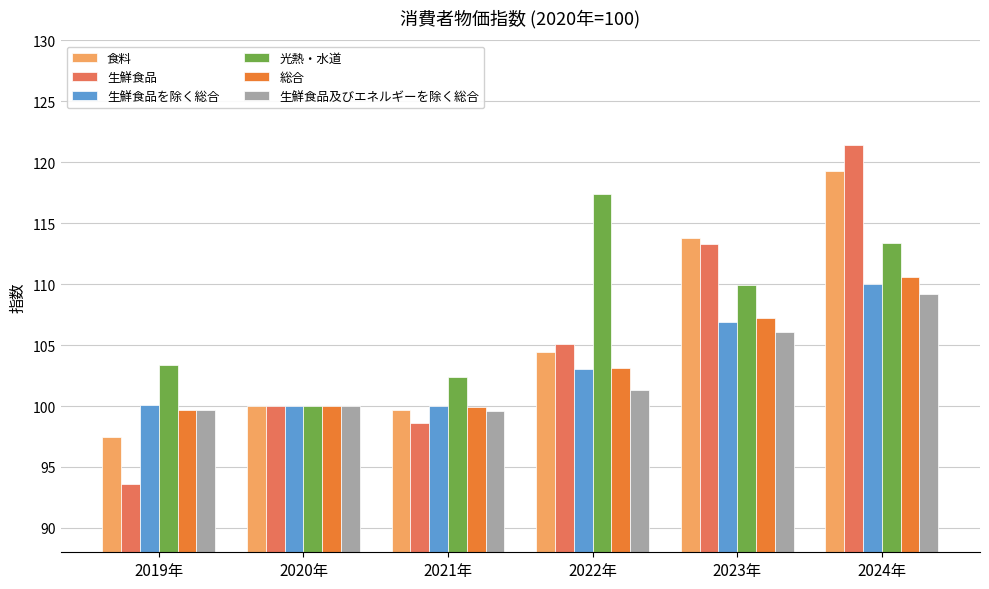

Is the value of 総合 at 2022年 greater than the value of 光熱・水道 at 2020年?

Yes